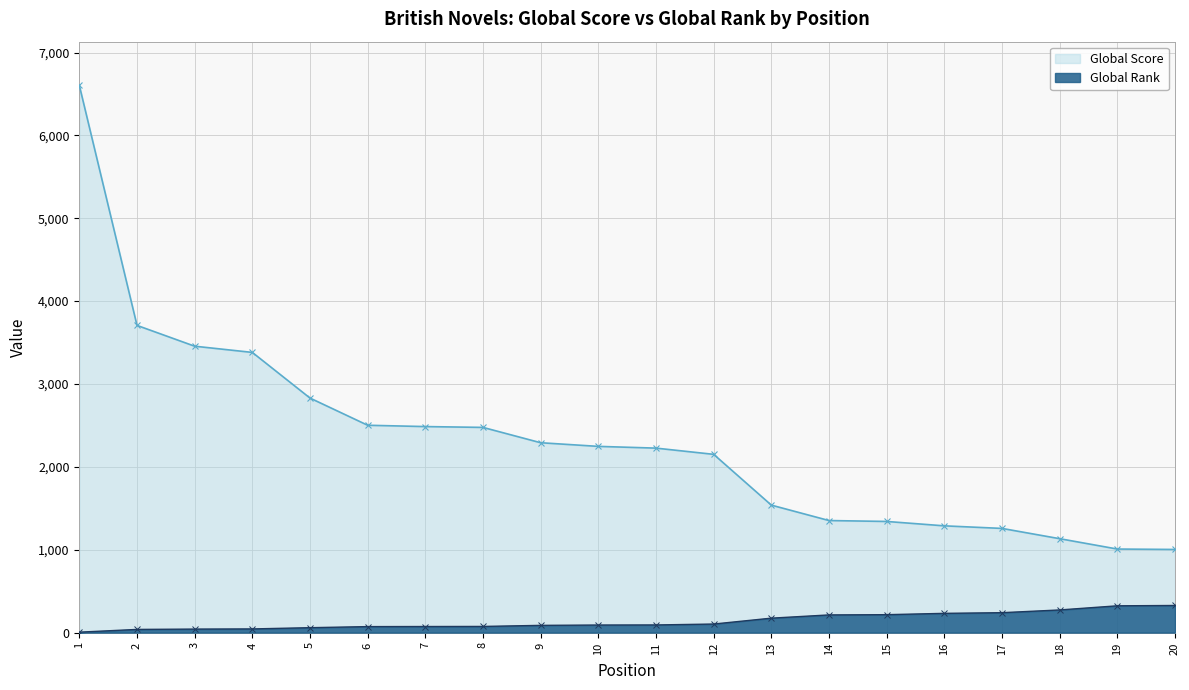

At how many categories does at least one series exceed 1783?

12